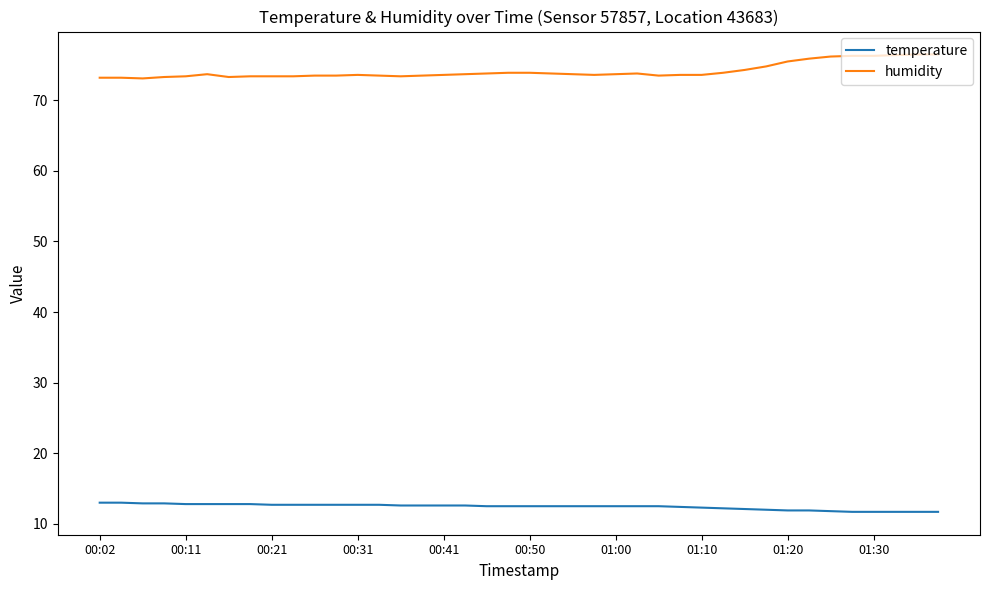

What is the difference between the maximum and minimum values in the humidity series?

3.4